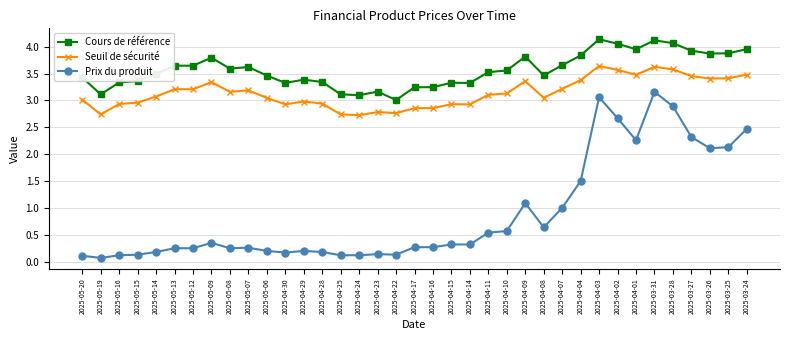

Is this an area chart (filled region under the line)?

No